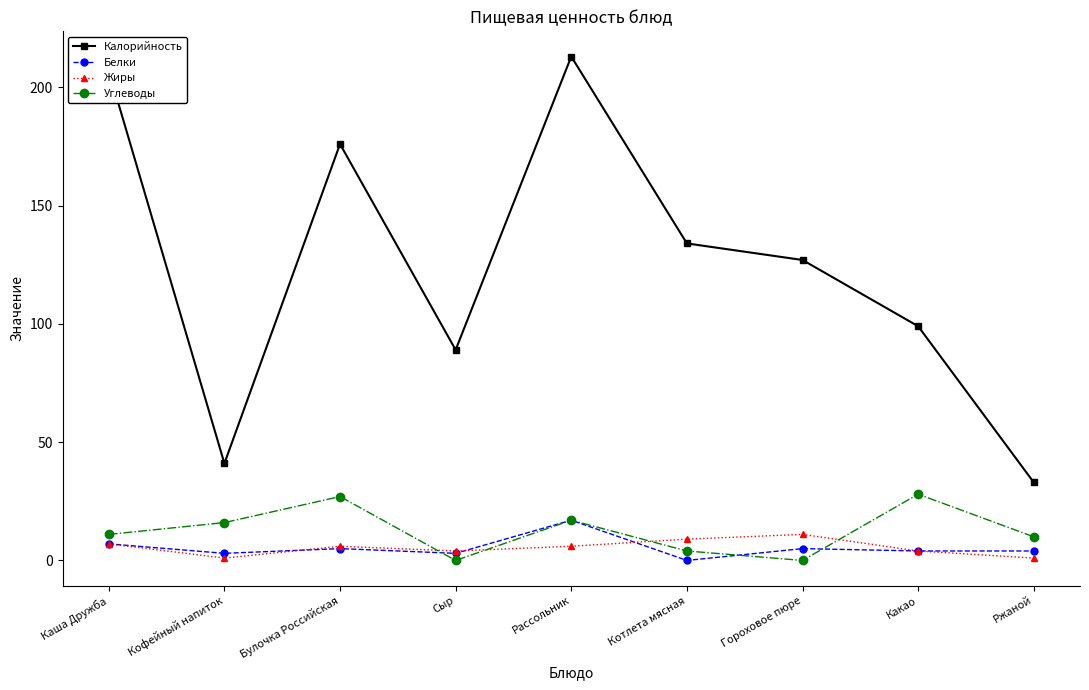

Is this an area chart (filled region under the line)?

No